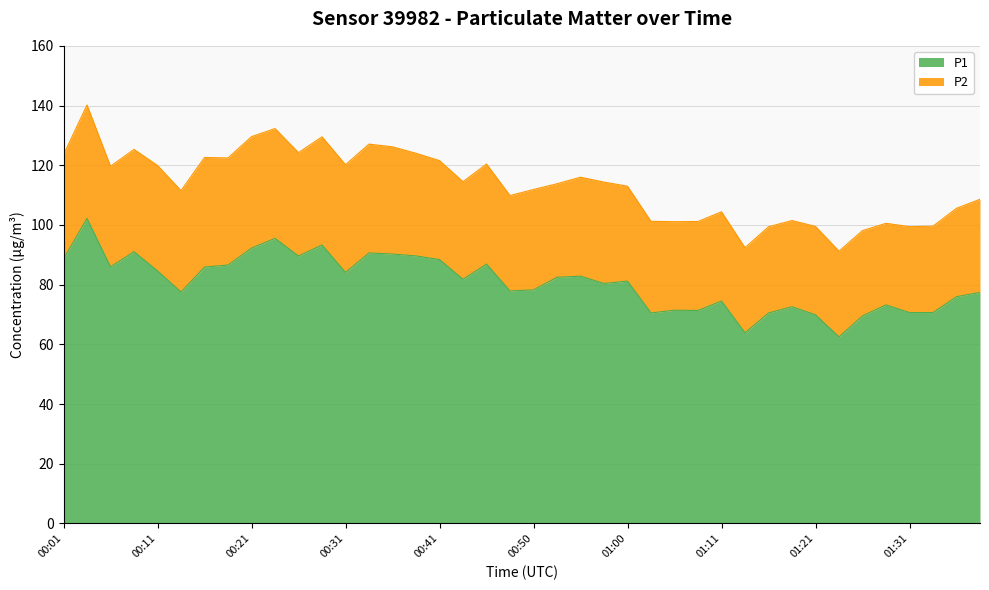

What value does the data have at 01:31?

70.7